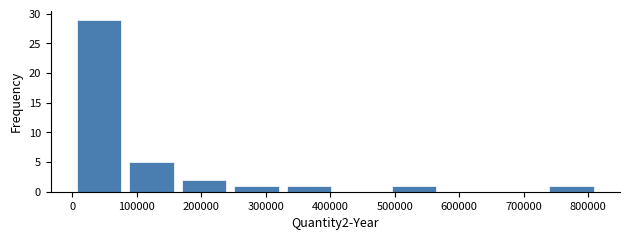

Reading left to right, list every bar in this chart as the range it spans on the x-axis followed by its height. Neither the bar edges nor the heights are printed on the chart, so give them approximately, as read against the axes.

0 to 80000: 29
80000 to 160000: 5
160000 to 240000: 2
240000 to 330000: 1
330000 to 410000: 1
410000 to 490000: 0
490000 to 570000: 1
570000 to 650000: 0
650000 to 730000: 0
730000 to 820000: 1